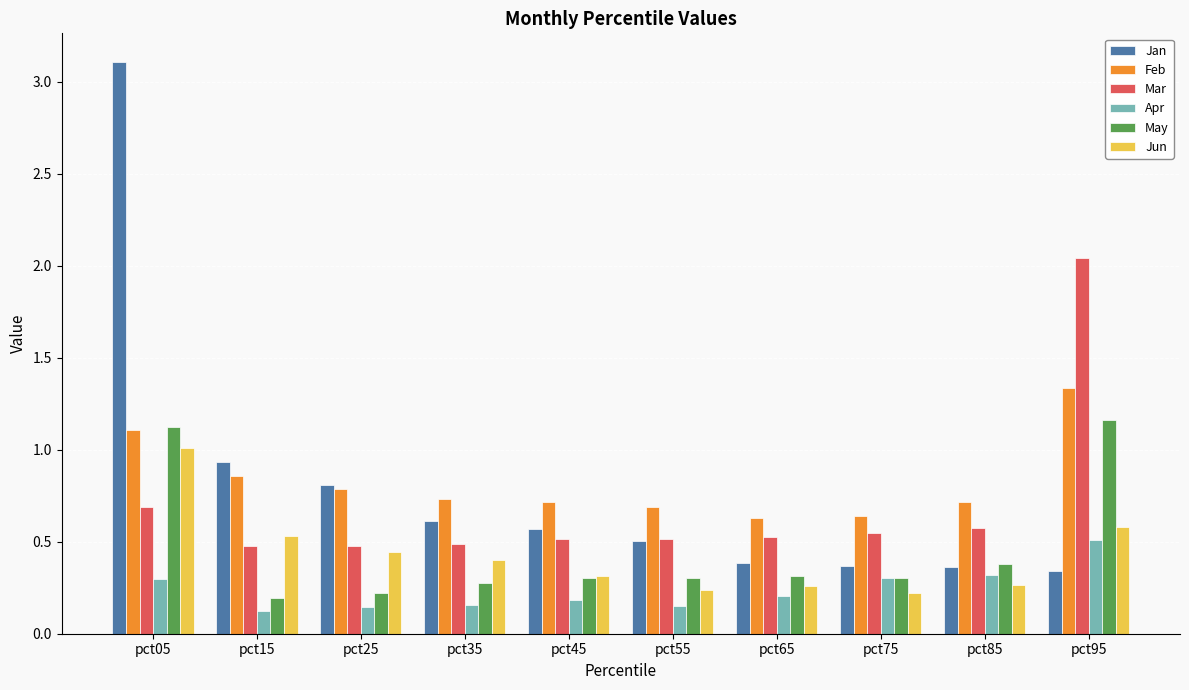

Between pct05 and pct45, which series saw the biggest shift?

Jan